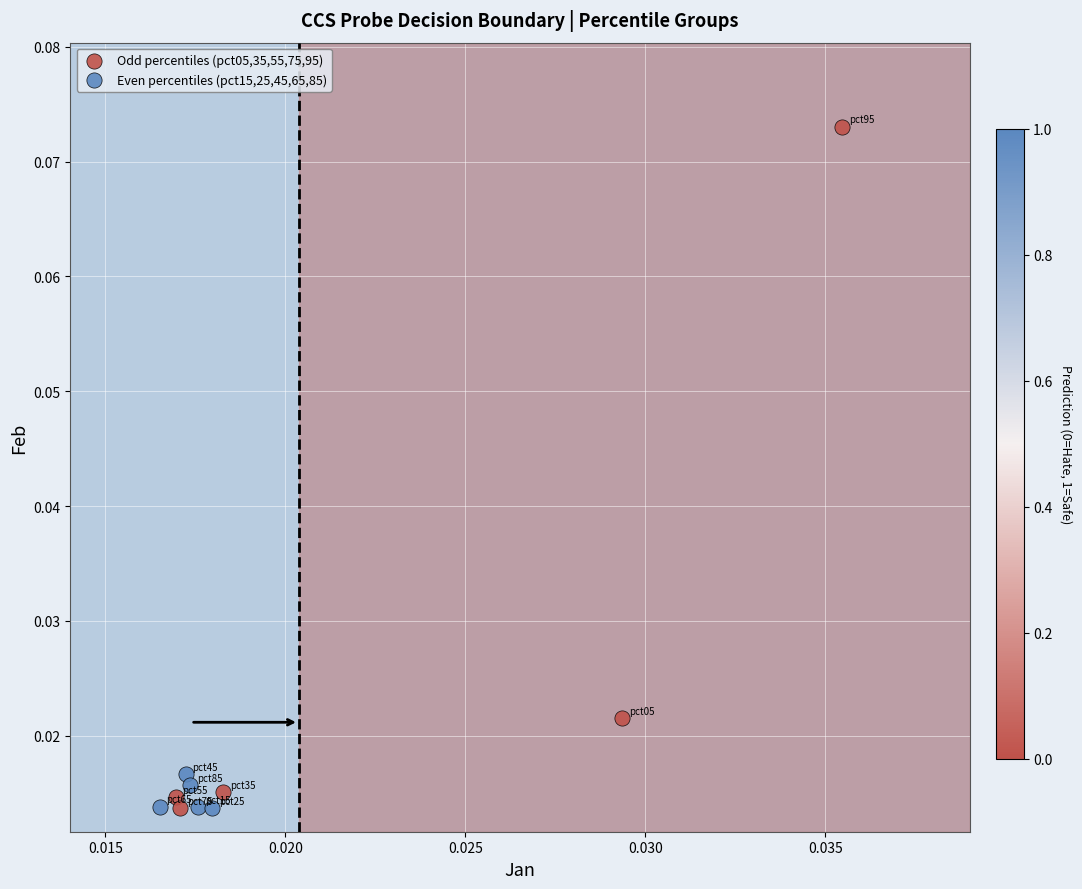

Which series reaches the maximum Y coordinate?

Odd percentiles (pct05,35,55,75,95)